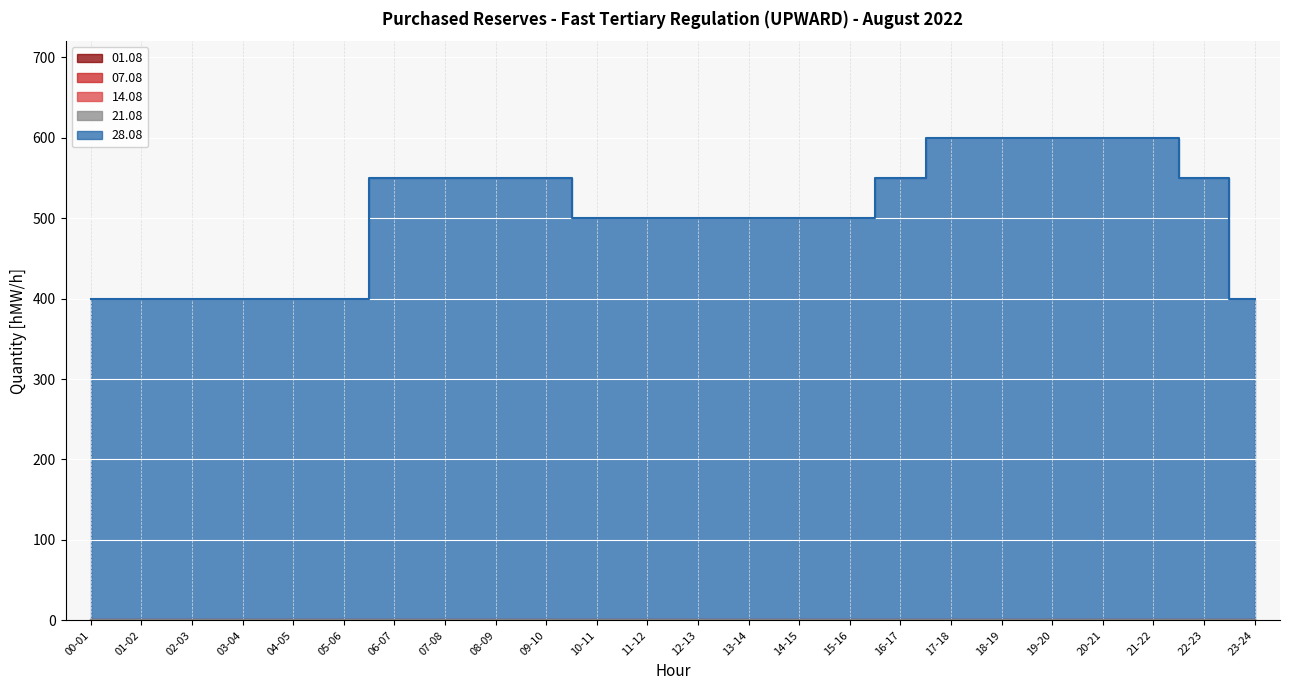

Where is 28.08 nearest to the value 500?

10-11